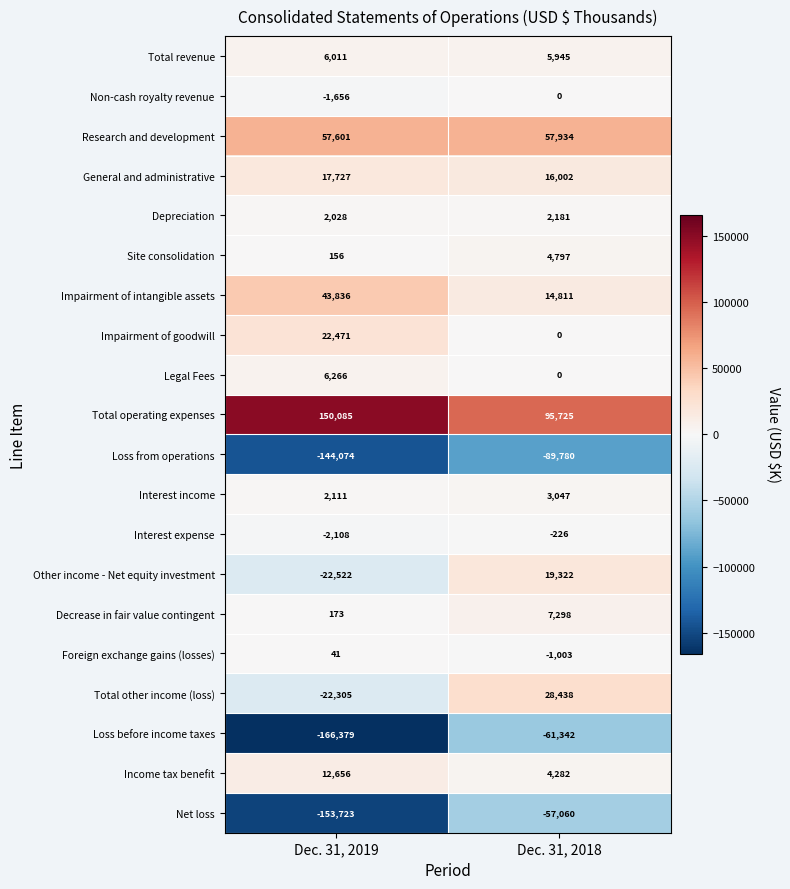

What is the approximate value of Total revenue at Dec. 31, 2018, to the nearest 5?

5945